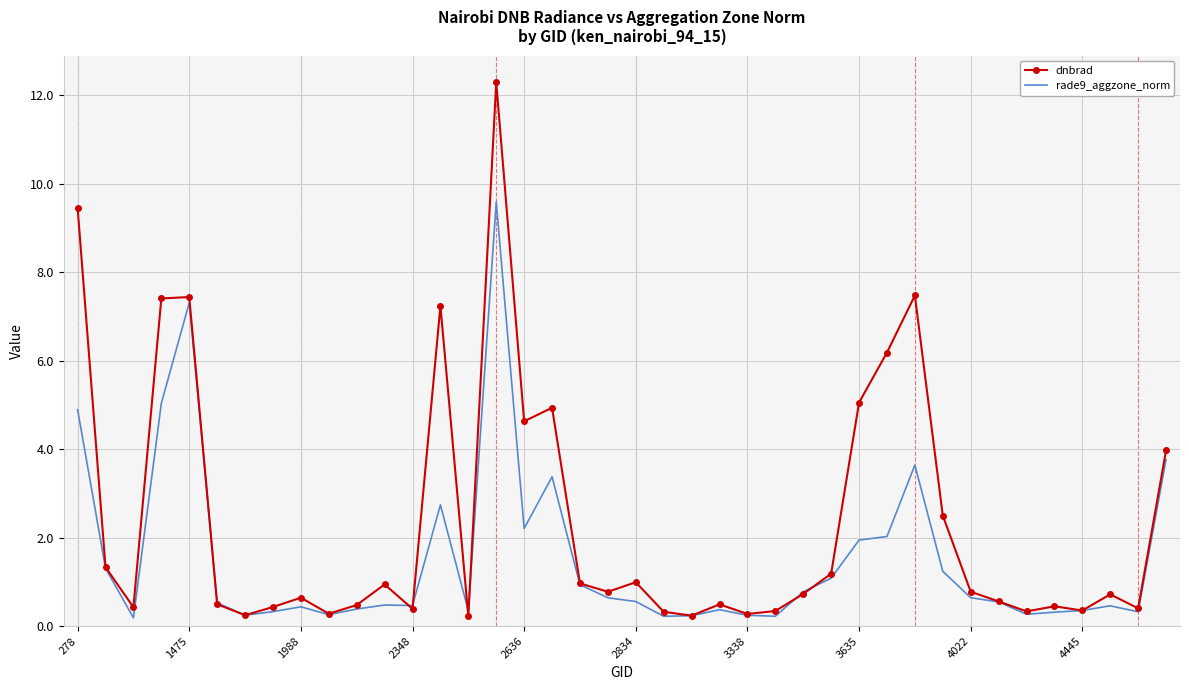

List the series in order of their peak value, lowest first.

rade9_aggzone_norm, dnbrad